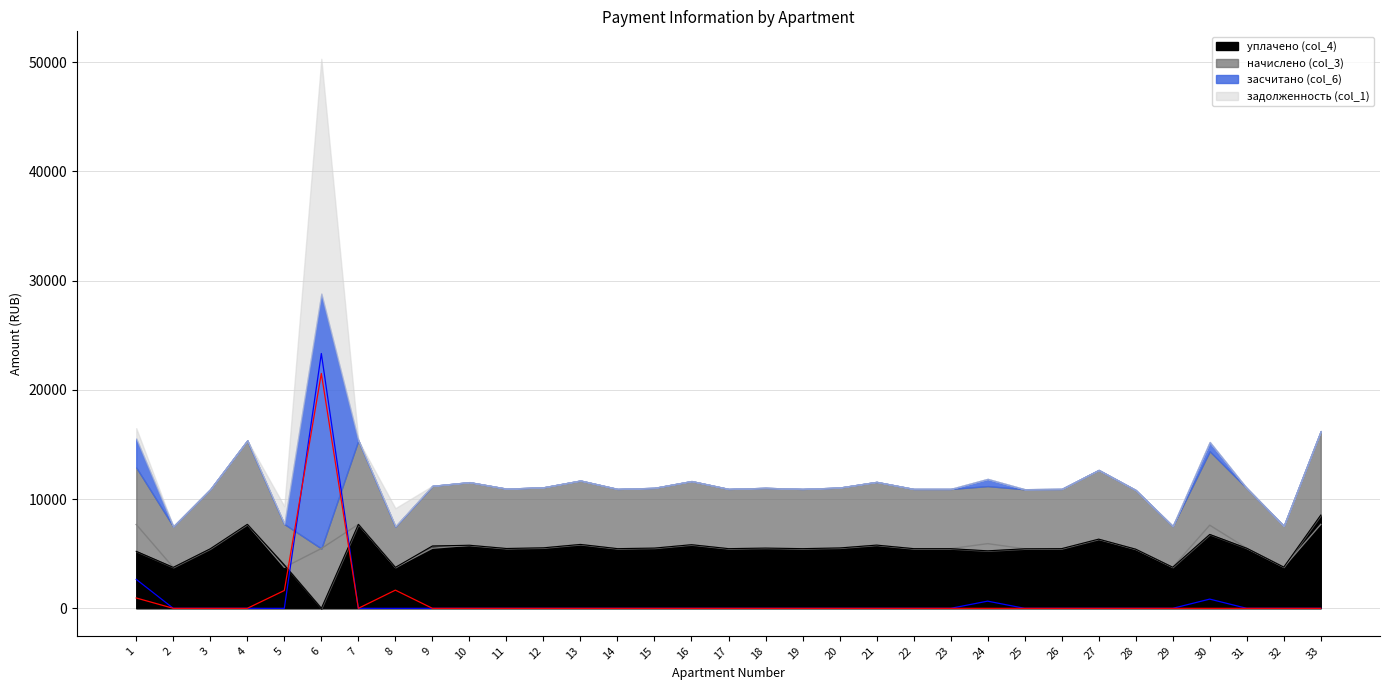

What is the sum of all засчитано (col_6) values?

27487.1